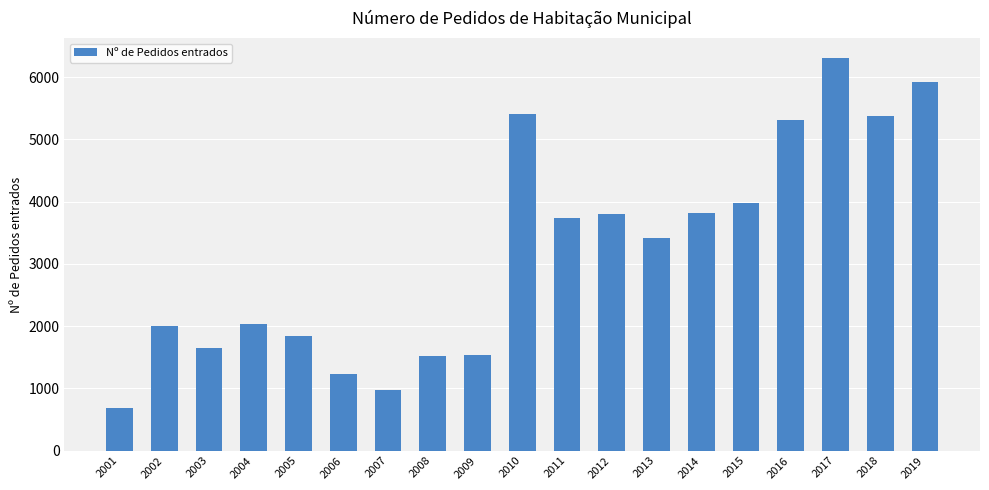

Is it true that the value at 2011 is 1482?

False